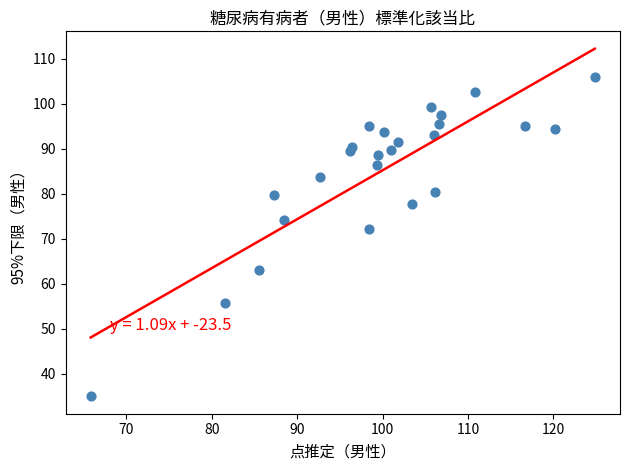

What Y value in the scatter plot is closest to 70?

72.3